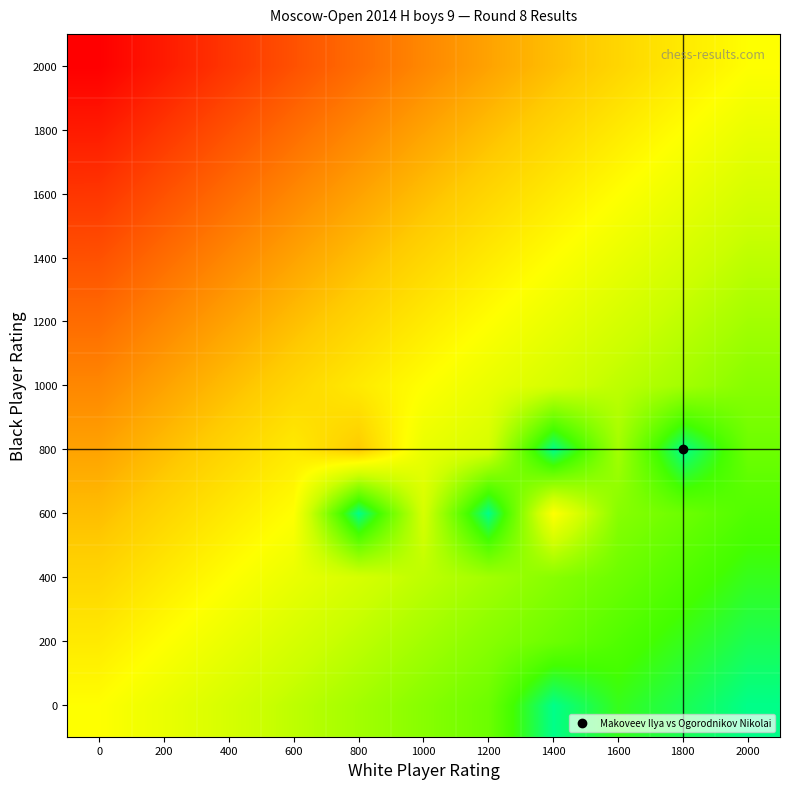

Reading right to left, transcribe all the data shown in this chart.

0: 2000=1.0	1800=0.9	1600=0.9	1400=1.0	1200=0.8	1000=0.8	800=0.7	600=0.7	400=0.6	200=0.6	0=0.5
200: 2000=0.9	1800=0.9	1600=0.8	1400=0.8	1200=0.8	1000=0.7	800=0.7	600=0.6	400=0.6	200=0.5	0=0.5
400: 2000=0.9	1800=0.8	1600=0.8	1400=0.8	1200=0.7	1000=0.7	800=0.6	600=0.6	400=0.5	200=0.5	0=0.4
600: 2000=0.8	1800=0.8	1600=0.8	1400=0.5	1200=1.0	1000=0.6	800=1.0	600=0.5	400=0.5	200=0.4	0=0.3
800: 2000=0.8	1800=1.0	1600=0.7	1400=1.0	1200=0.6	1000=0.6	800=0.4	600=0.5	400=0.4	200=0.3	0=0.3
1000: 2000=0.8	1800=0.7	1600=0.7	1400=0.6	1200=0.6	1000=0.5	800=0.5	600=0.4	400=0.3	200=0.3	0=0.2
1200: 2000=0.7	1800=0.7	1600=0.6	1400=0.6	1200=0.5	1000=0.5	800=0.4	600=0.3	400=0.3	200=0.2	0=0.2
1400: 2000=0.7	1800=0.6	1600=0.6	1400=0.5	1200=0.5	1000=0.4	800=0.3	600=0.3	400=0.2	200=0.2	0=0.1
1600: 2000=0.6	1800=0.6	1600=0.5	1400=0.5	1200=0.4	1000=0.3	800=0.3	600=0.2	400=0.2	200=0.1	0=0.1
1800: 2000=0.6	1800=0.5	1600=0.5	1400=0.4	1200=0.3	1000=0.3	800=0.2	600=0.2	400=0.1	200=0.1	0=0.1
2000: 2000=0.5	1800=0.5	1600=0.4	1400=0.3	1200=0.3	1000=0.2	800=0.2	600=0.1	400=0.1	200=0.1	0=0.0